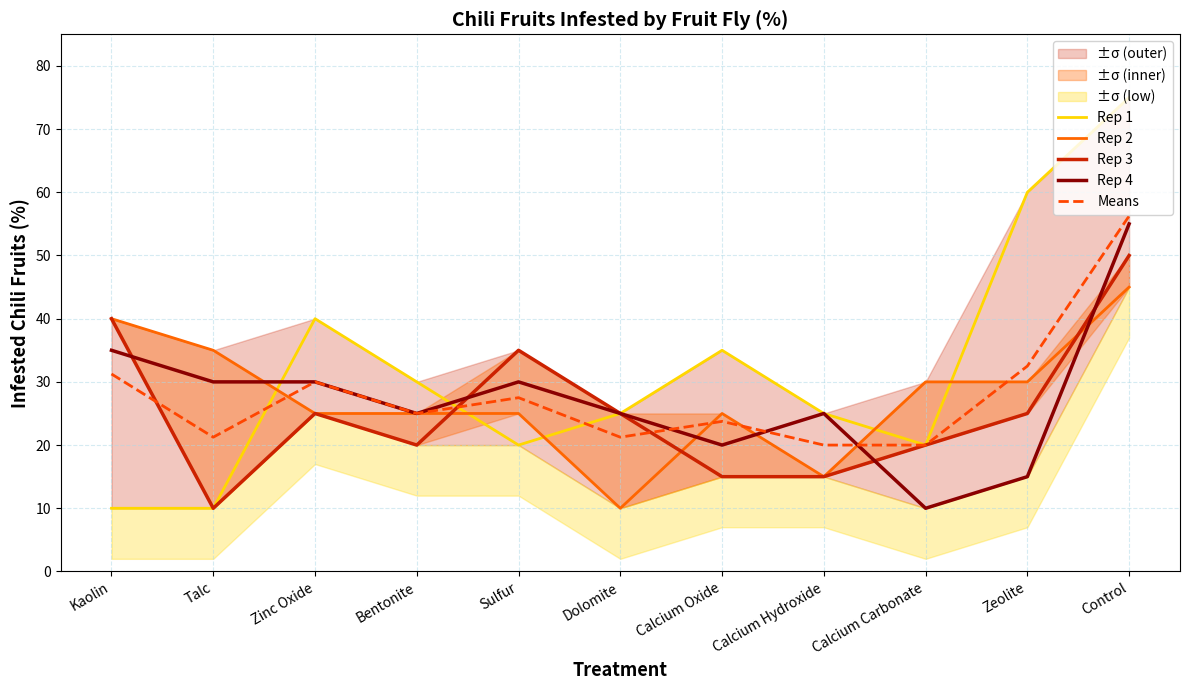

Count the number of data series in this chart.

5